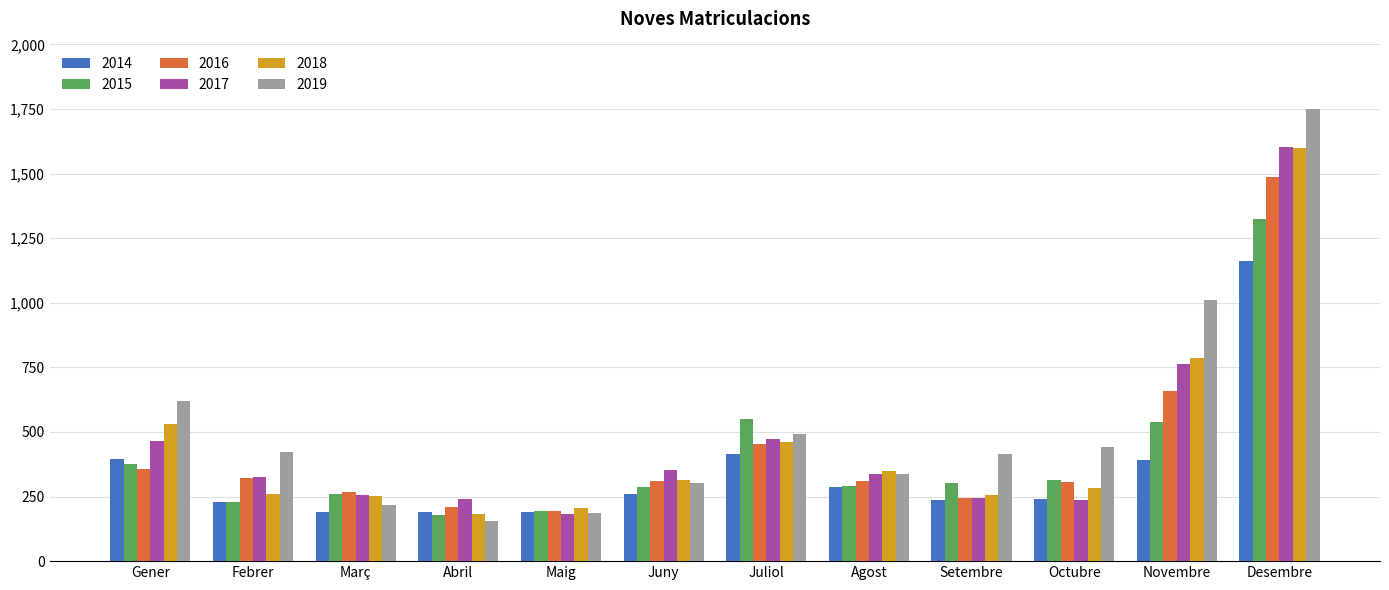

Which series changed the most between Març and Setembre?

2019